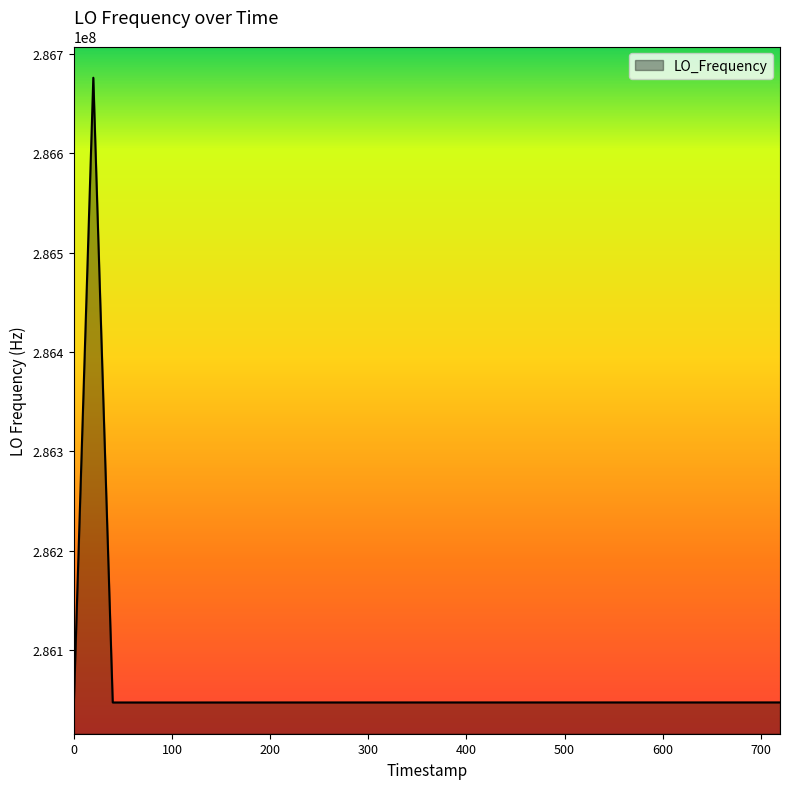

What is the difference between the maximum and minimum values?

629172.8